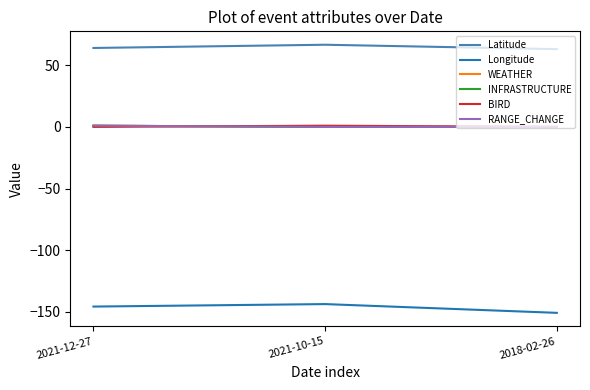

Which series changed the most between 2021-12-27 and 2018-02-26?

Longitude